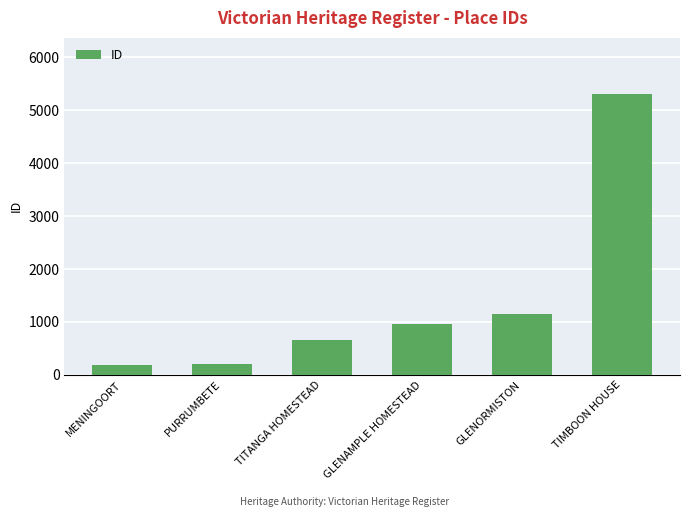

What is the difference between the maximum and minimum values?

5116